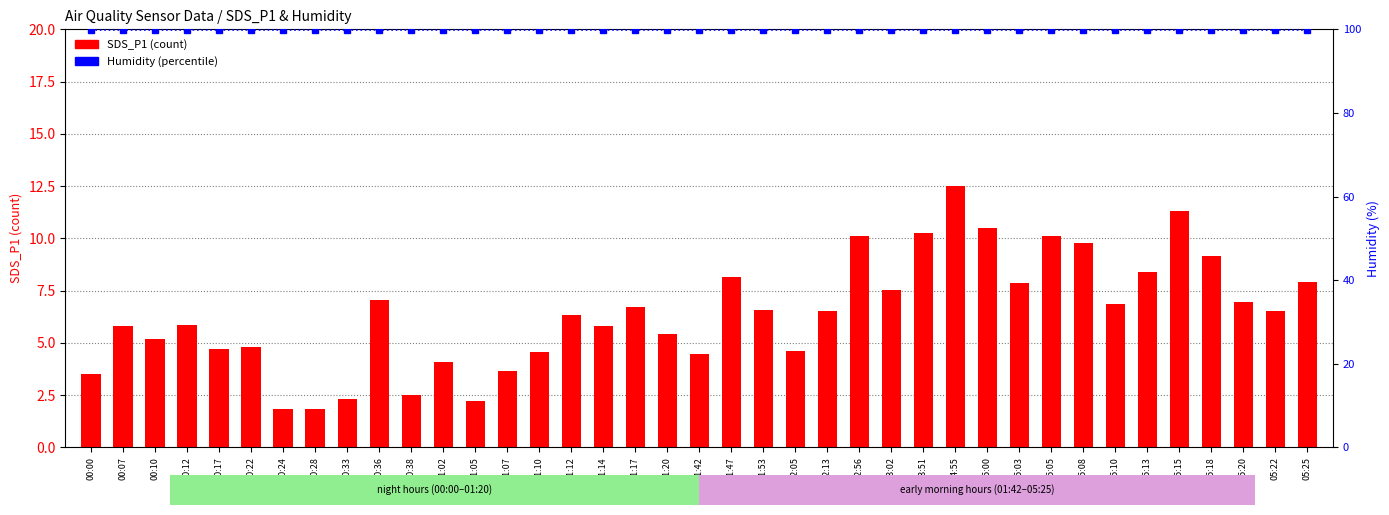

What is the value of the Humidity bar at the 18th from the left?

99.9